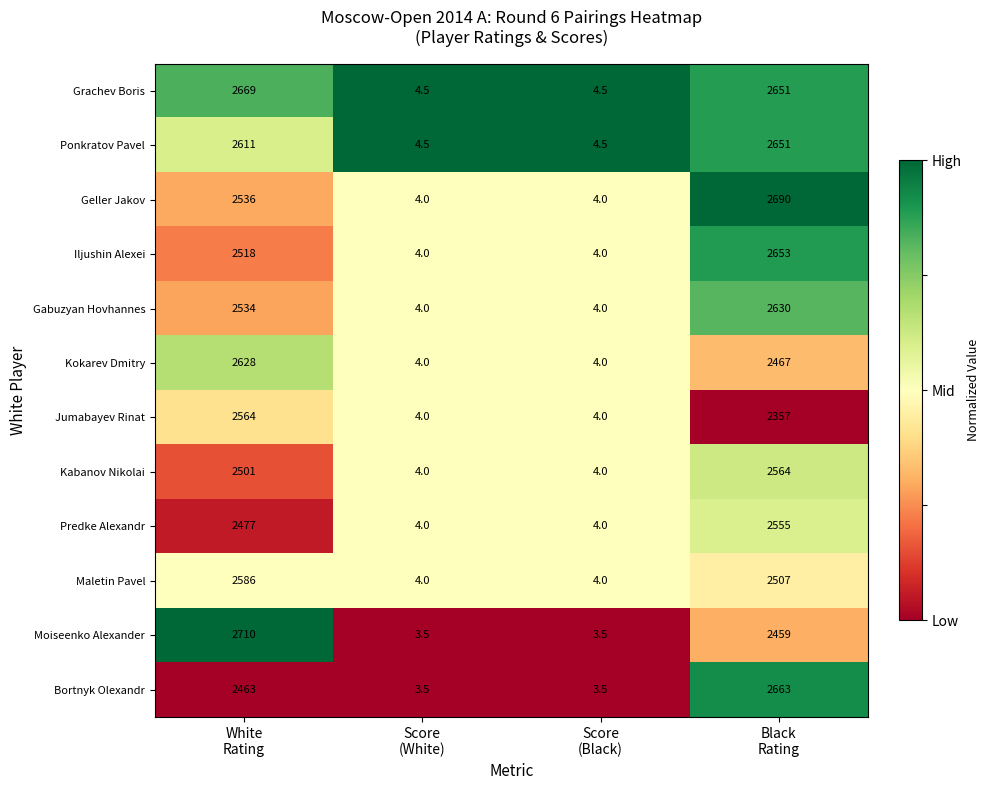

What is the average value of the Ponkratov Pavel series?

1317.8